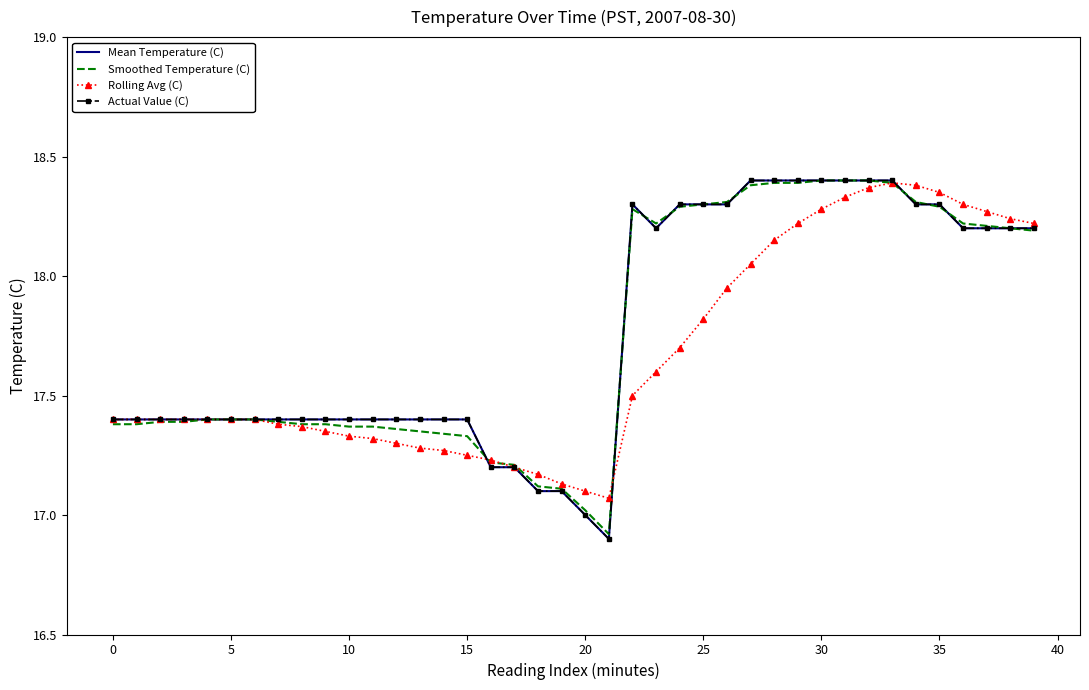

What is the label of the 15th point from the right?

25